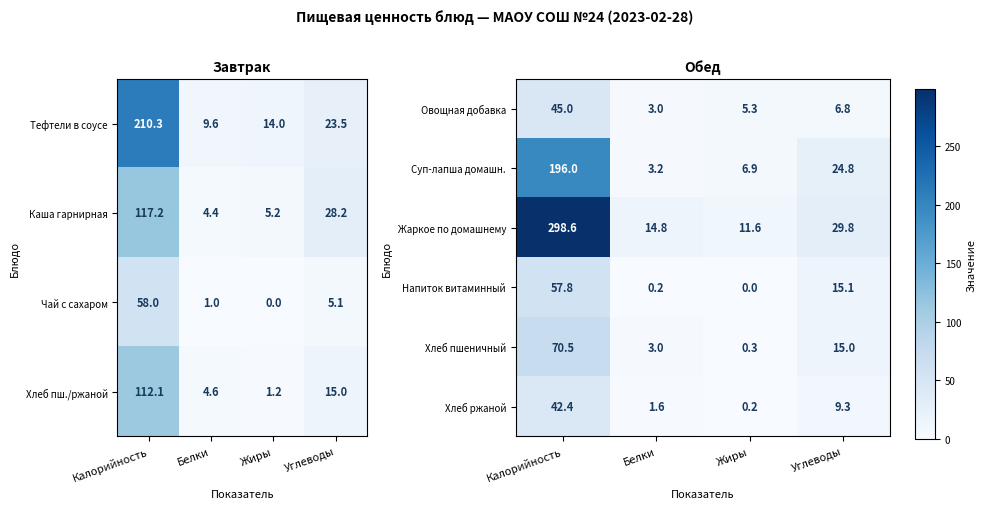

True or false: Овощная добавка has a value of 7.3 at Жиры.

False